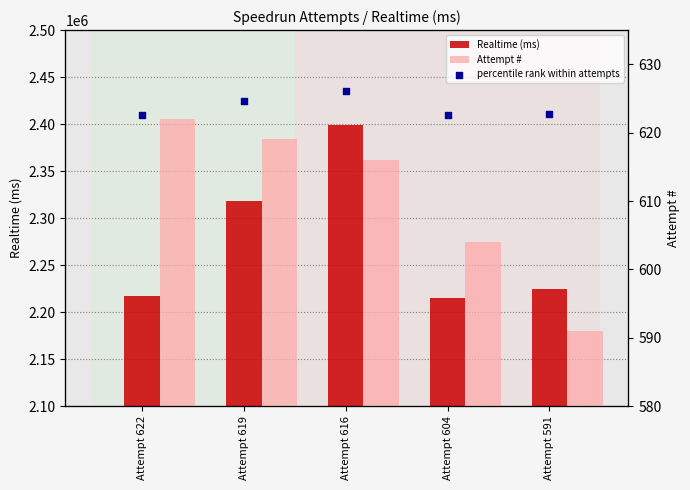

At how many categories does at least one series exceed 749884?

5